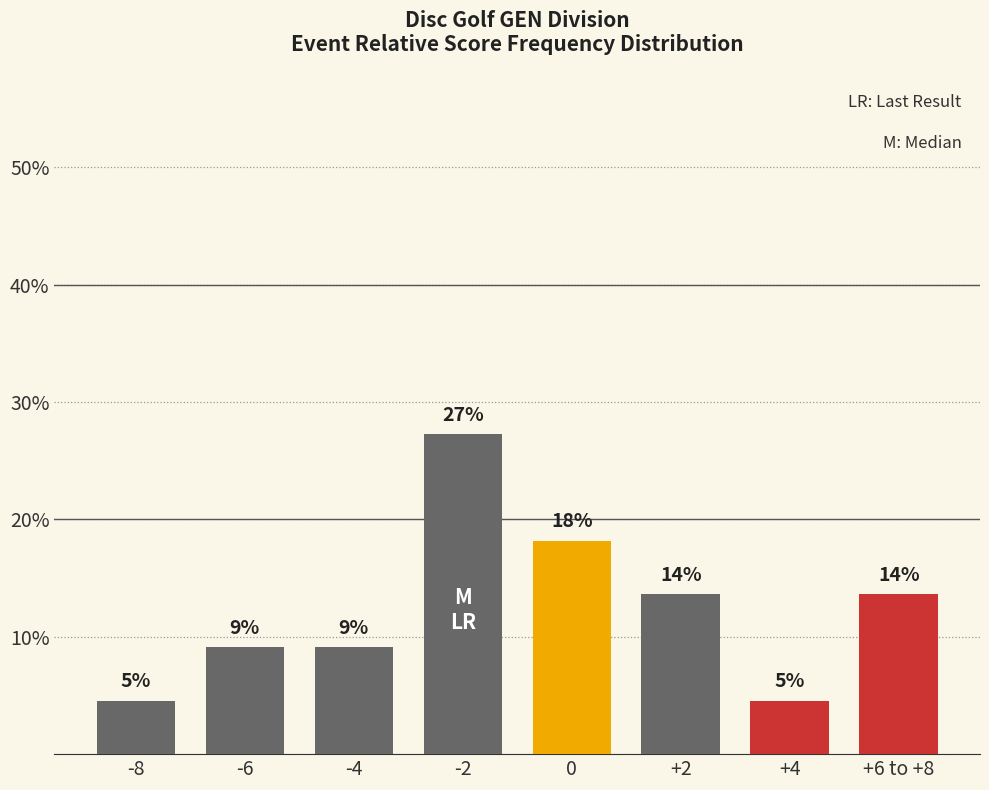

How many bars are there in total?

8